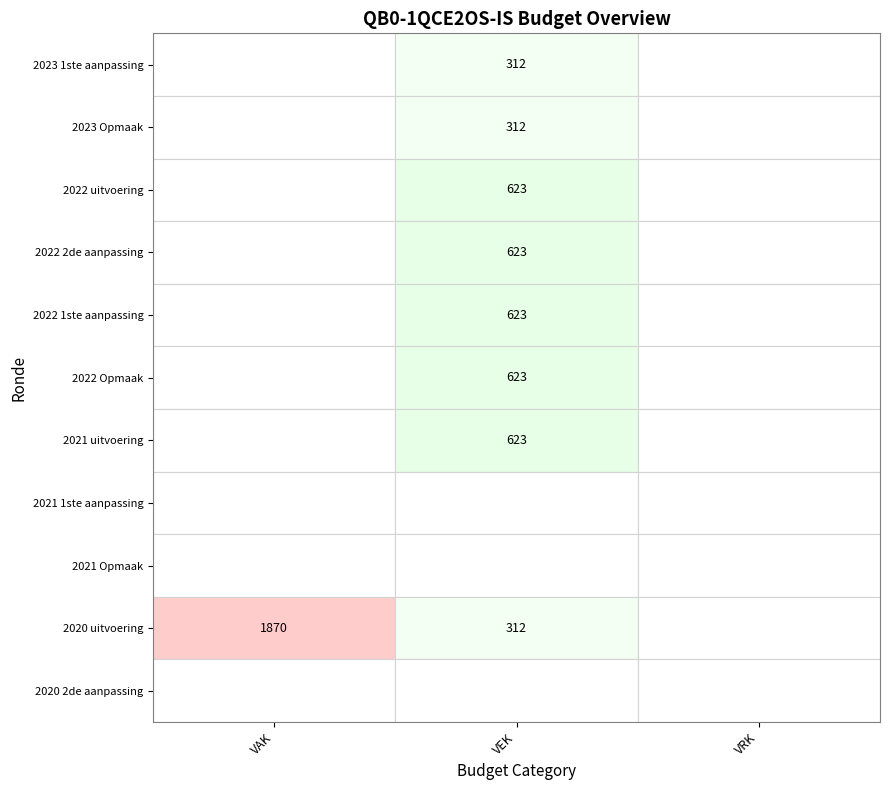

Rank the series at VAK from highest to lowest value.

2020 uitvoering, 2023 1ste aanpassing, 2023 Opmaak, 2022 uitvoering, 2022 2de aanpassing, 2022 1ste aanpassing, 2022 Opmaak, 2021 uitvoering, 2021 1ste aanpassing, 2021 Opmaak, 2020 2de aanpassing